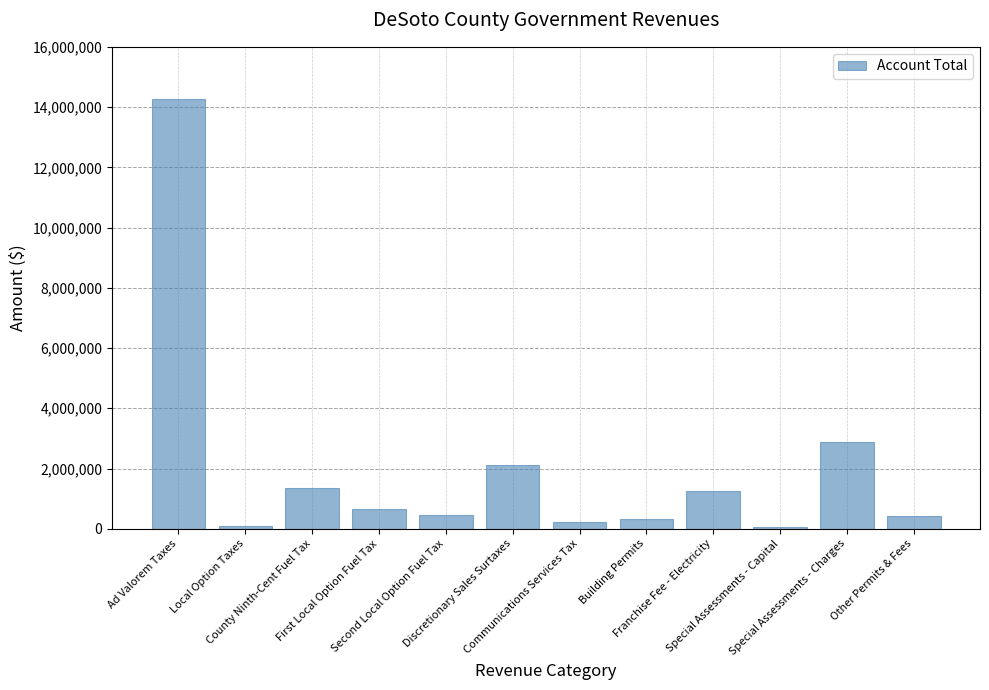

Approximately how many times larger is the value at Other Permits & Fees compared to Second Local Option Fuel Tax?

0.9